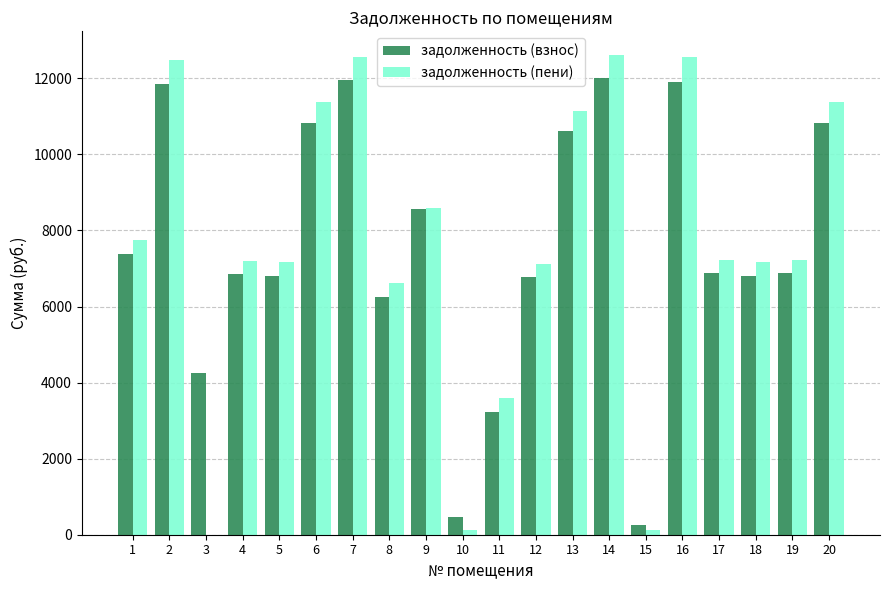

Are the bars horizontal?

No